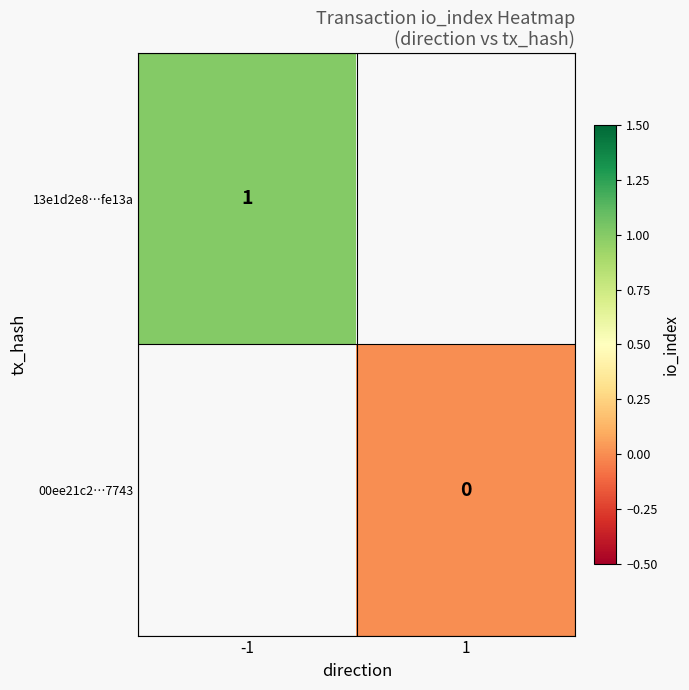

What is the maximum value shown in the chart?

1.0